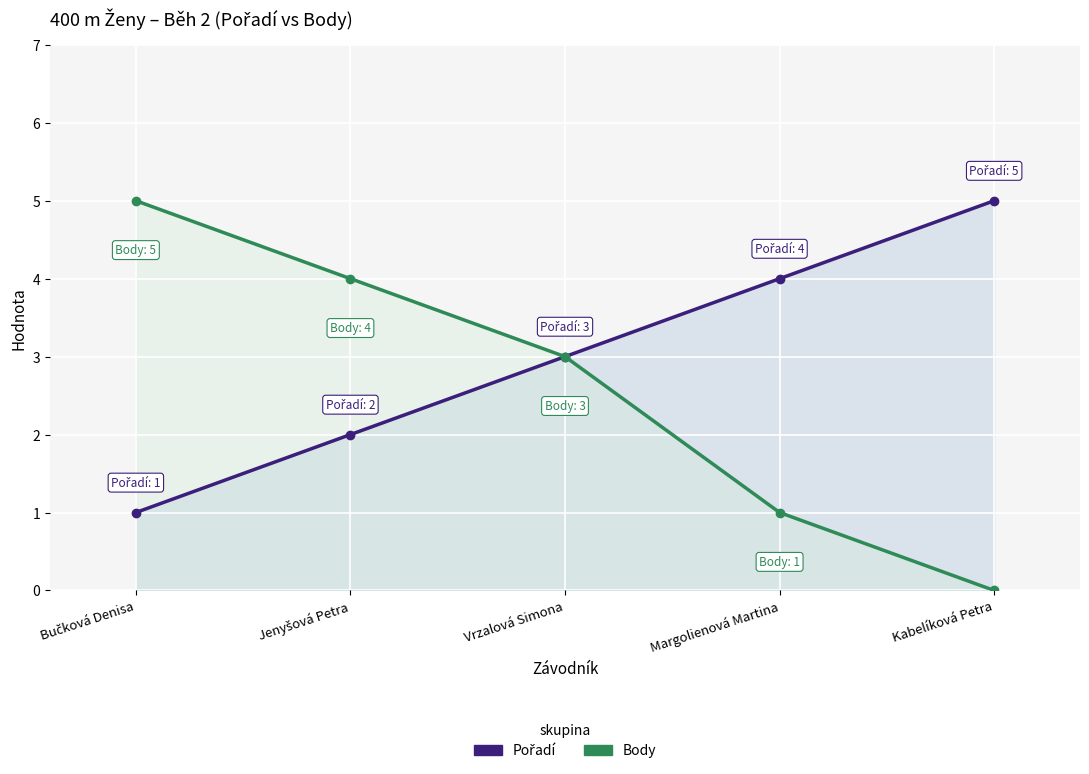

True or false: Body has a value of 5 at Vrzalová Simona.

False